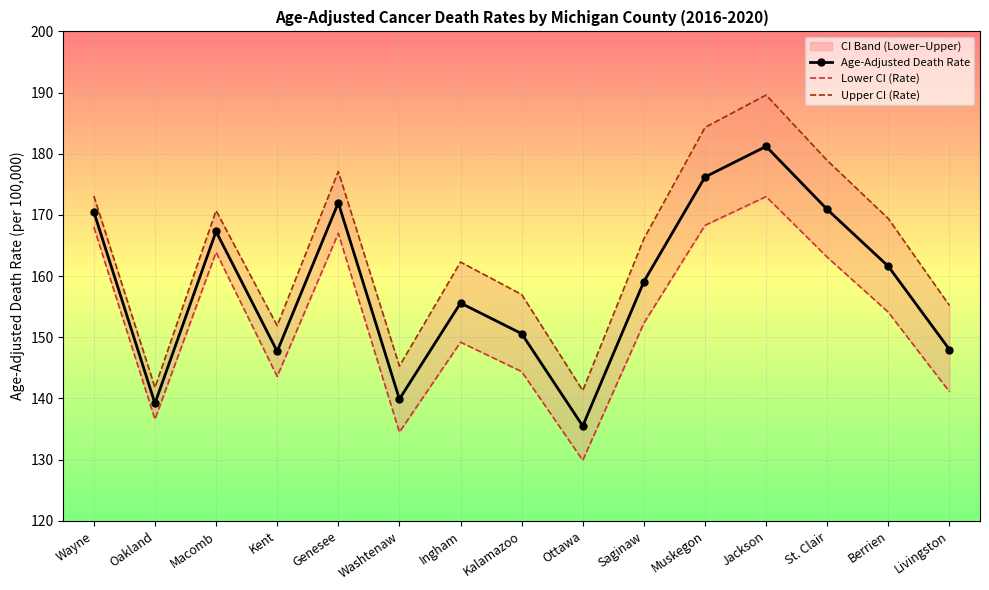

True or false: Age-Adjusted Death Rate and Lower CI (Rate) intersect in this chart.

False